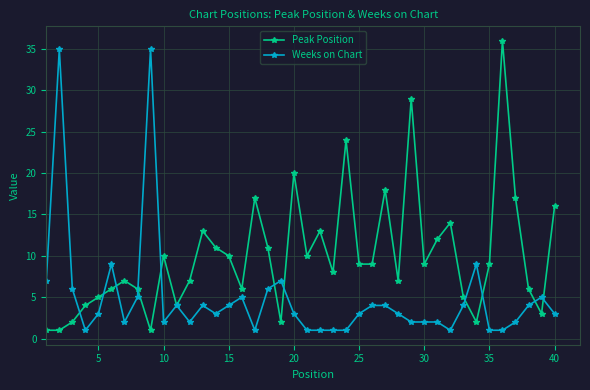

How many distinct data groups are displayed?

2